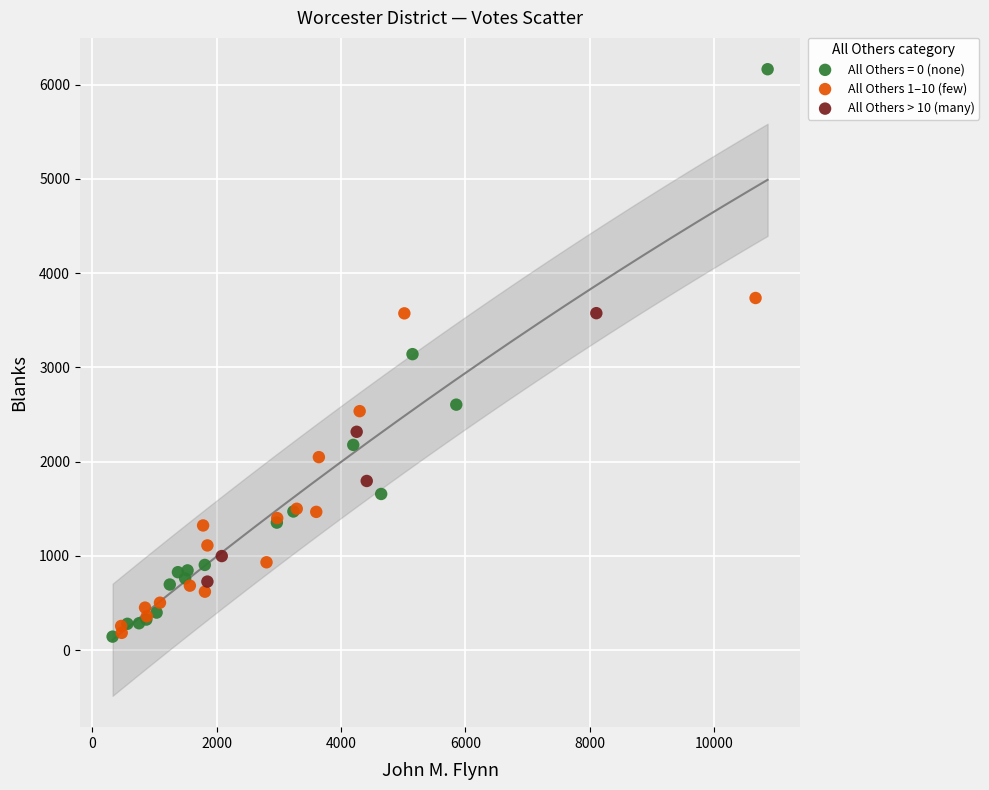

What are all the series names shown in the legend?

All Others = 0 (none), All Others 1–10 (few), All Others > 10 (many)